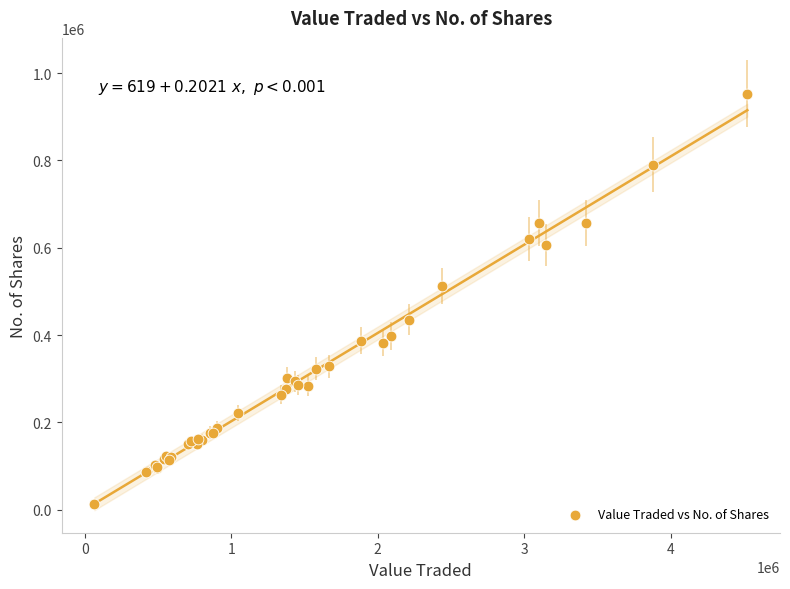

What Y value in the scatter plot is closest to 482942?

512172